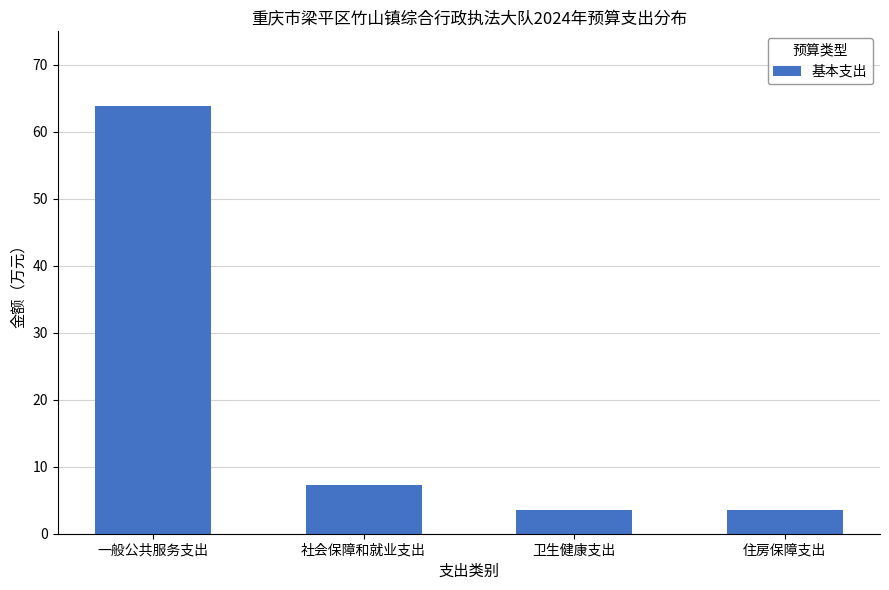

The value at 住房保障支出 is 3.6. True or false?

True